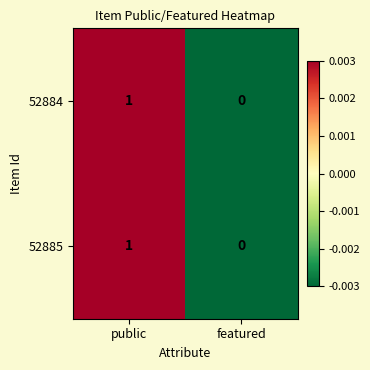

How many values in the 52885 series are below 1?

1